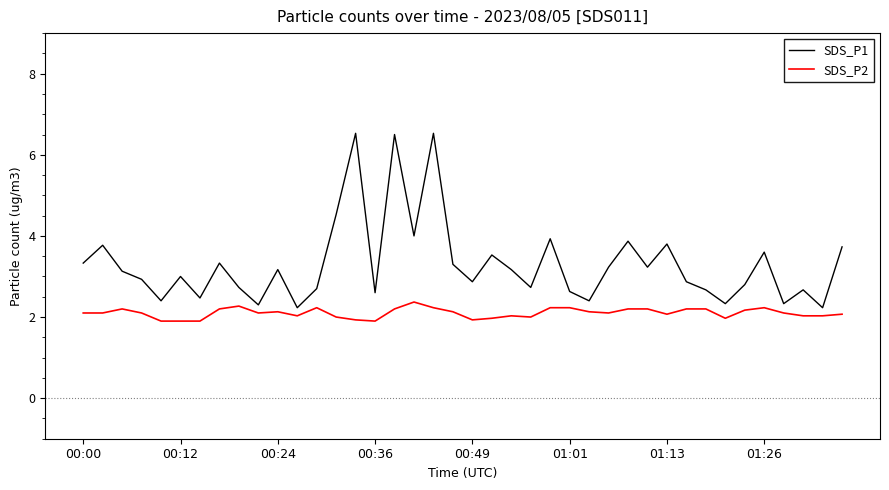

What is the highest value of the SDS_P1 series?

6.5